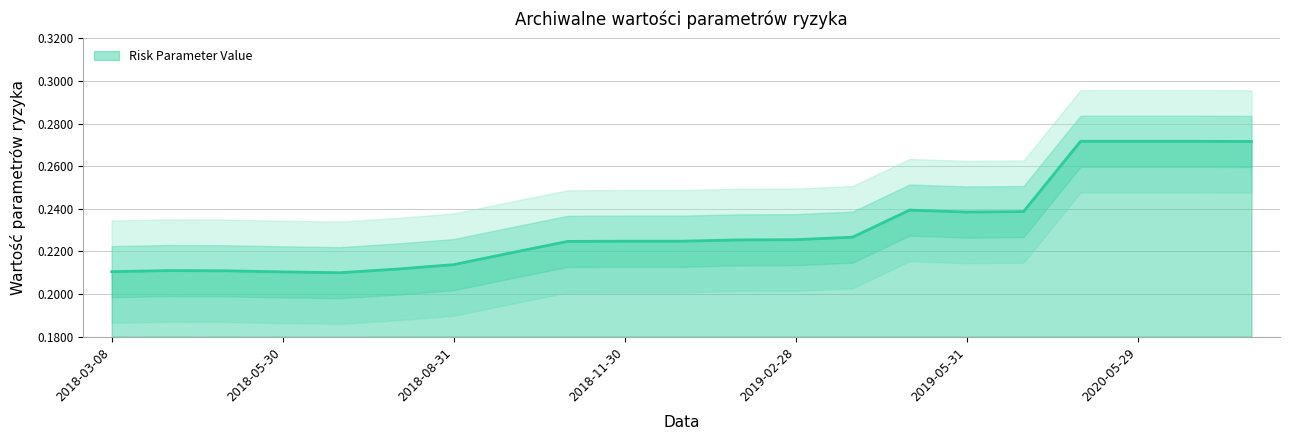

At which label is the value closest to 0?

2018-06-29